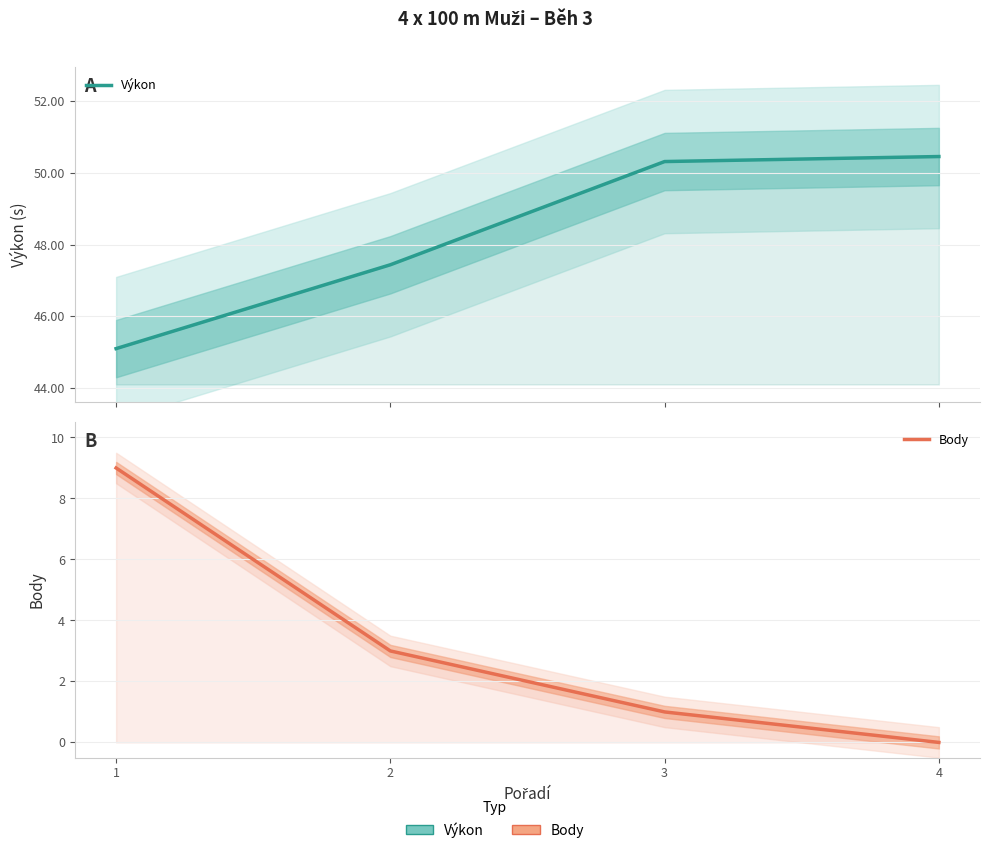

The value of Výkon at 4 is 83.3. True or false?

False